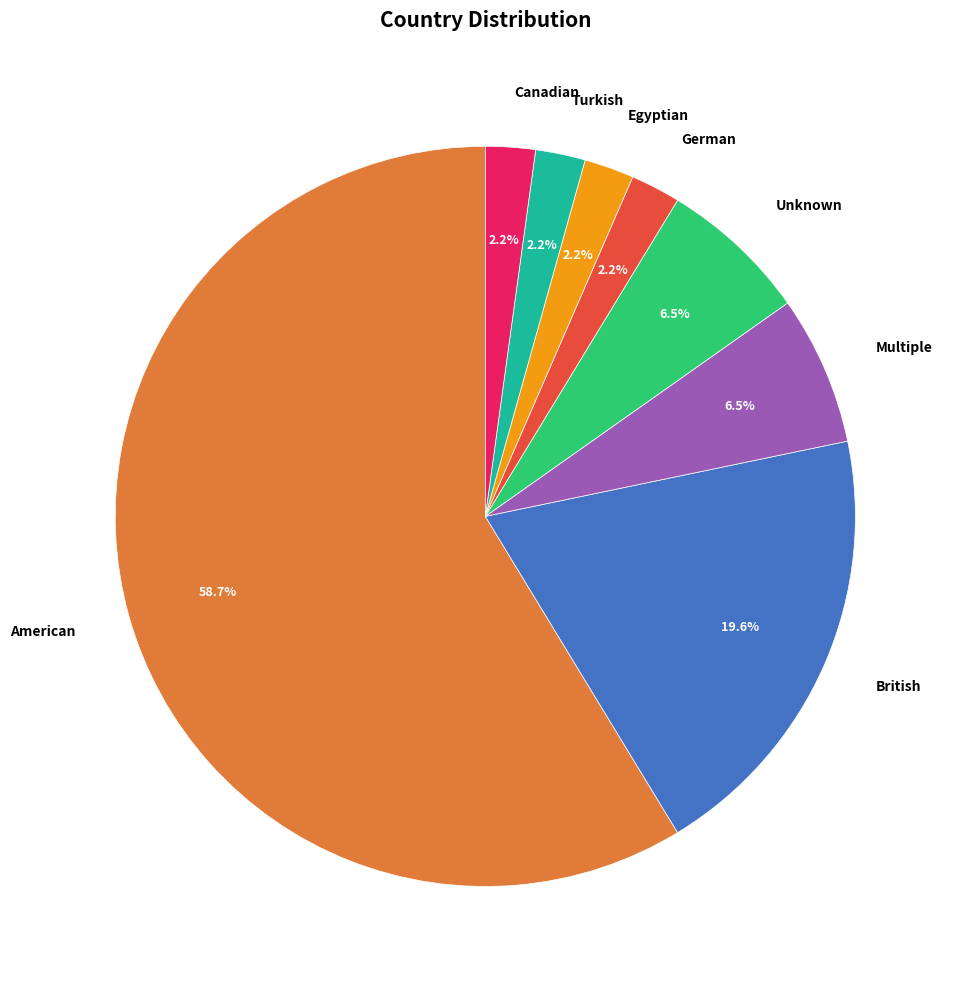

To the nearest percent, what percentage of the pie is German?

2%